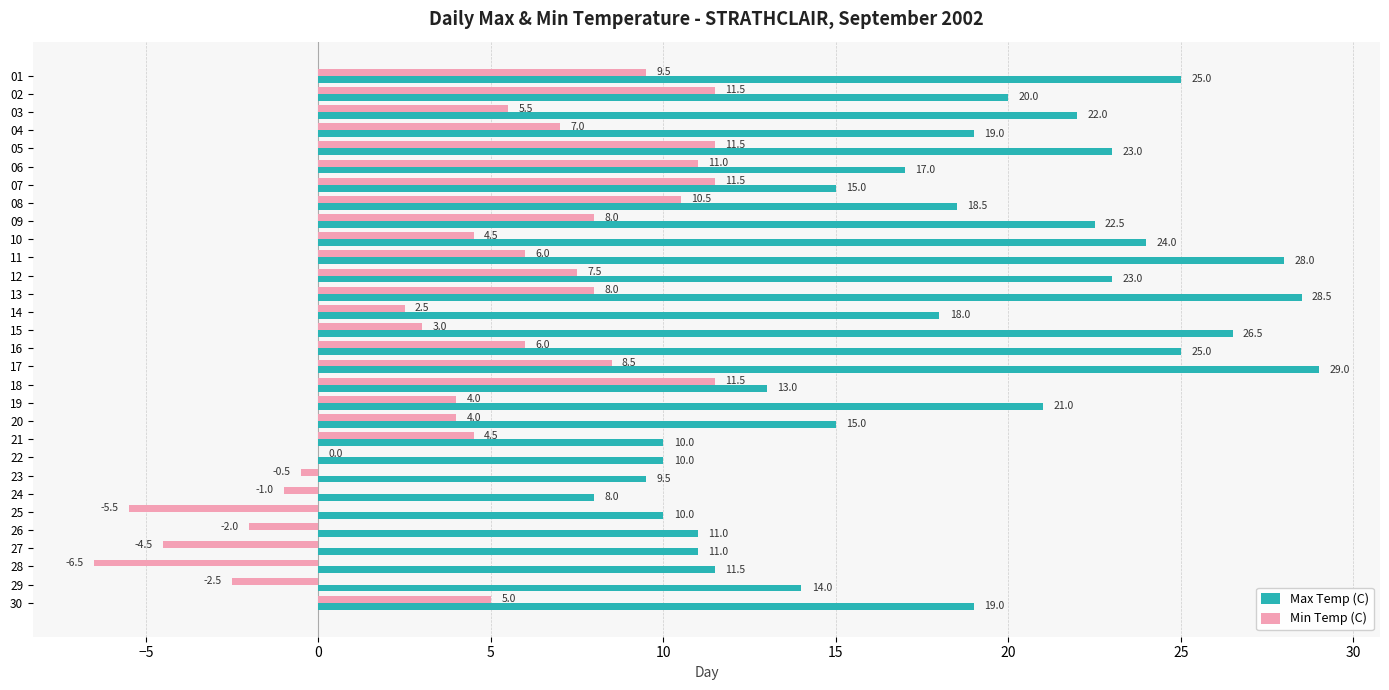

What value does the Max Temp (C) series have at 04?

19.0